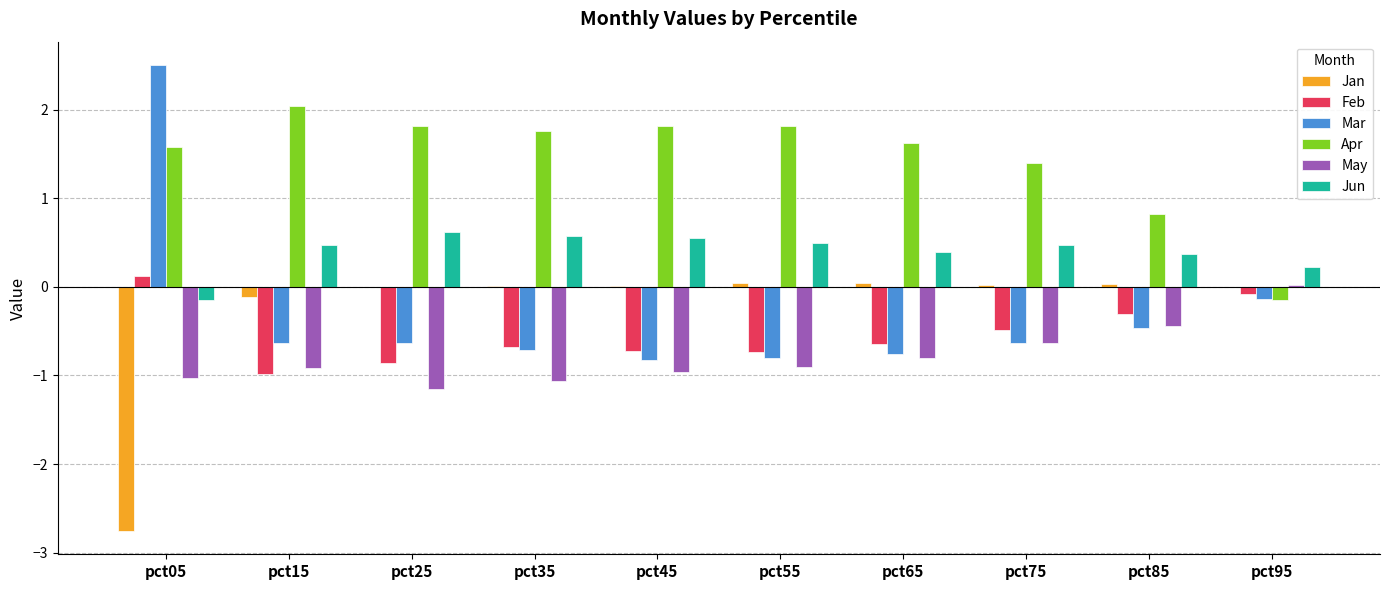

How many series are shown in this chart?

6